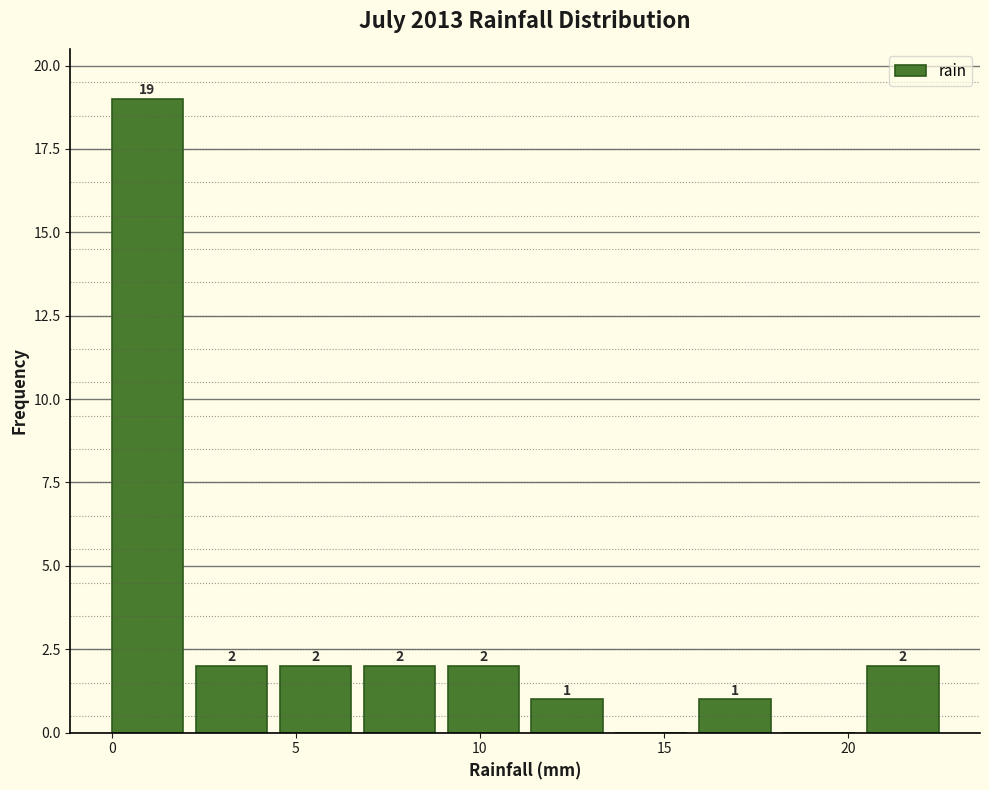

Over which range of the x-axis is the bar tallest?

0.0 to 2.5